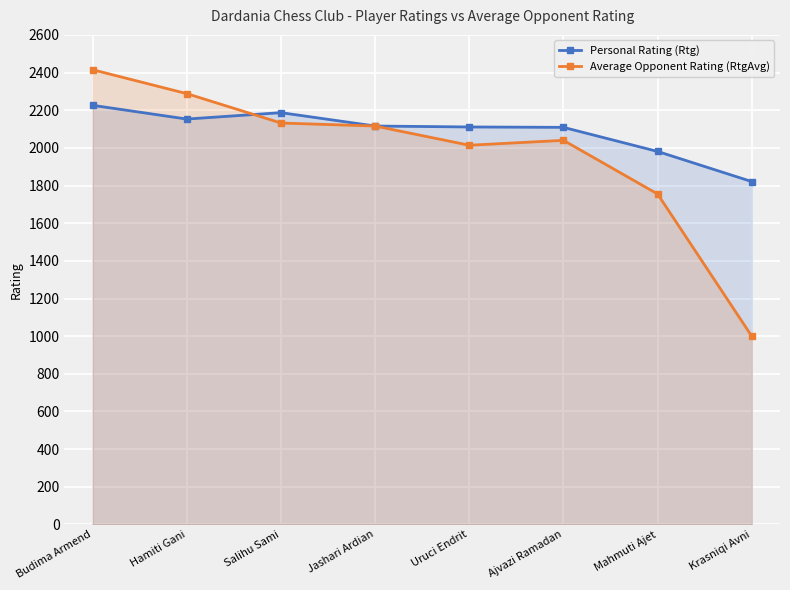

What is the difference between the maximum and minimum values in the Personal Rating (Rtg) series?

405